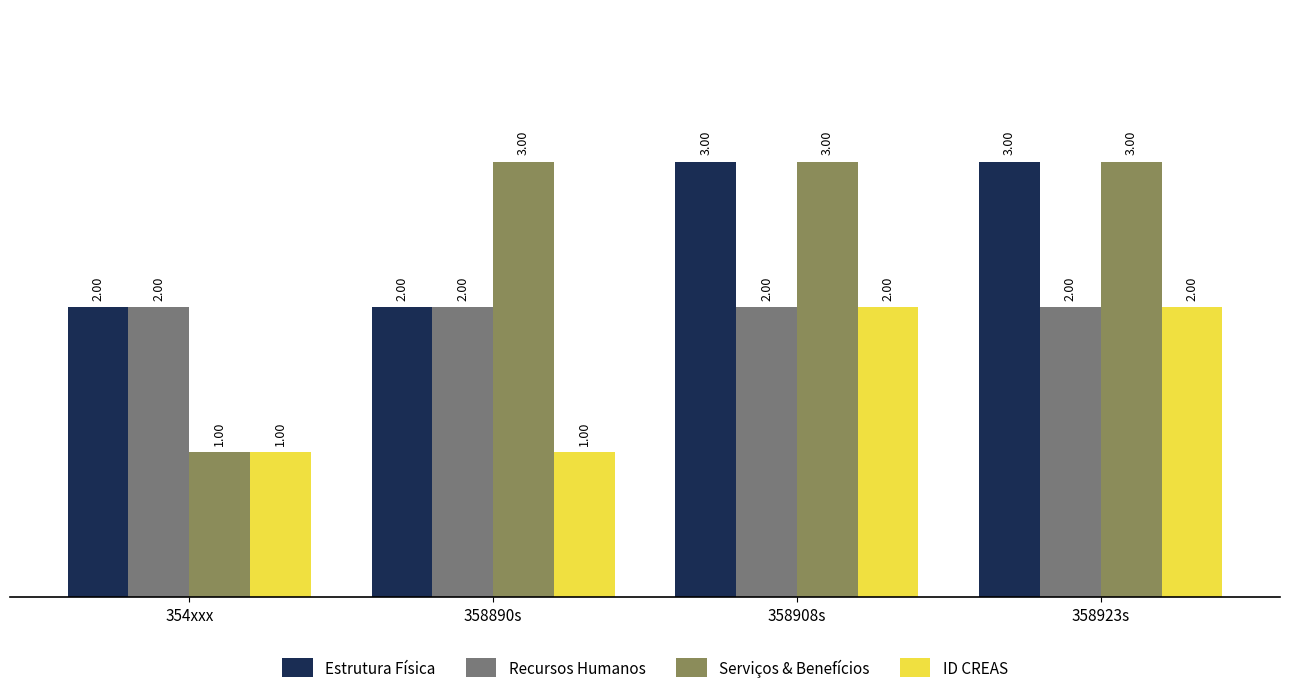

Are the bars grouped side by side (vs. stacked)?

Yes